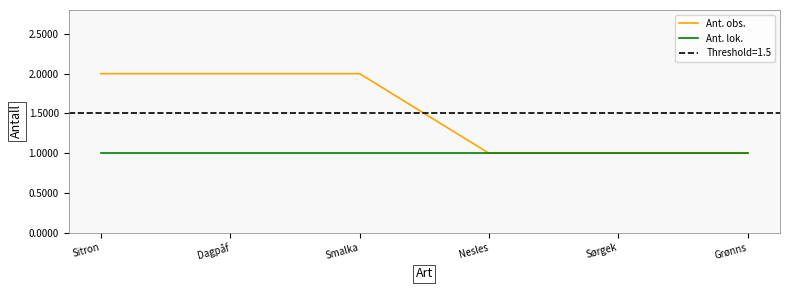

Count the number of categories in the chart.

6